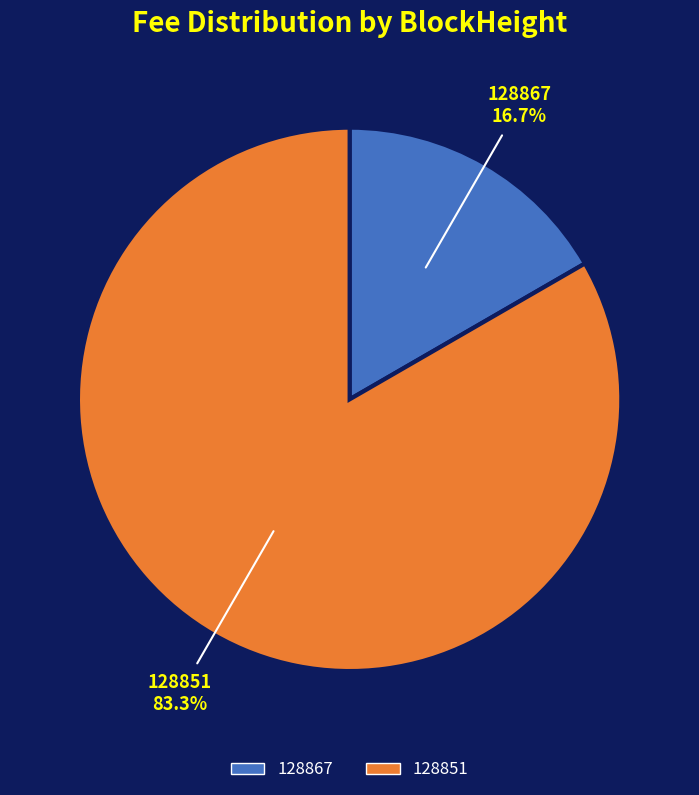

Rank the categories by value from highest to lowest.

128851, 128867